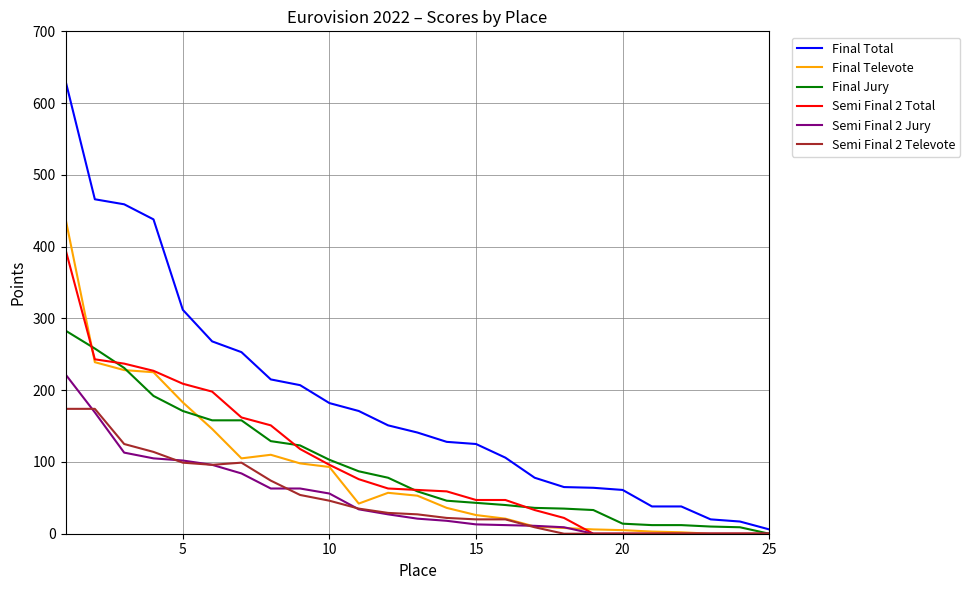

Which series has the largest total across all categories?

Final Total